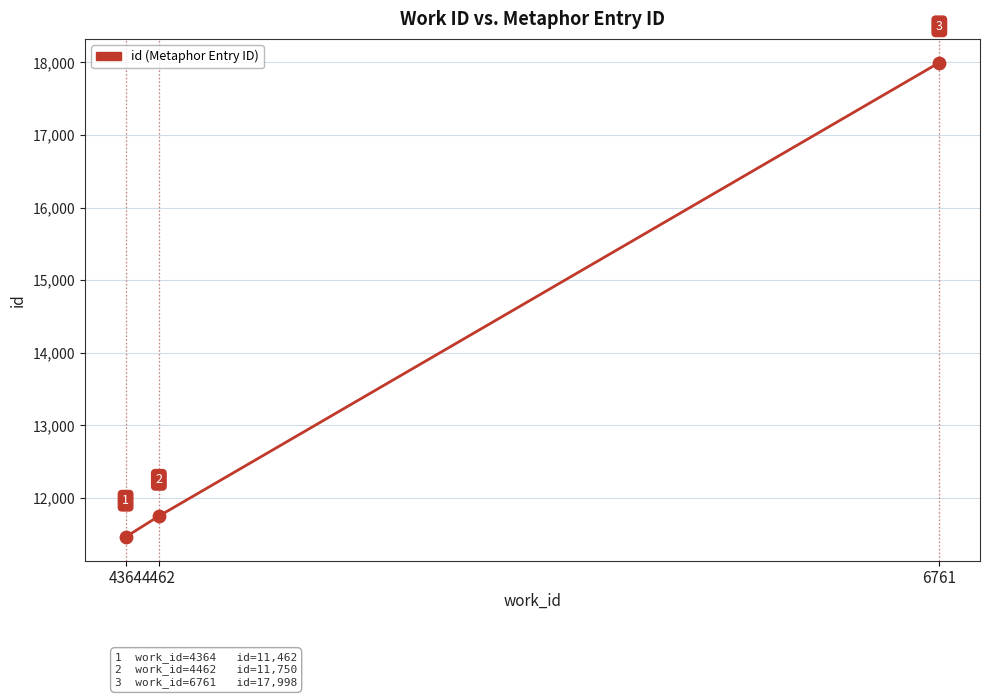

What is the ratio of the value at 4462 to the value at 4364?

1.0